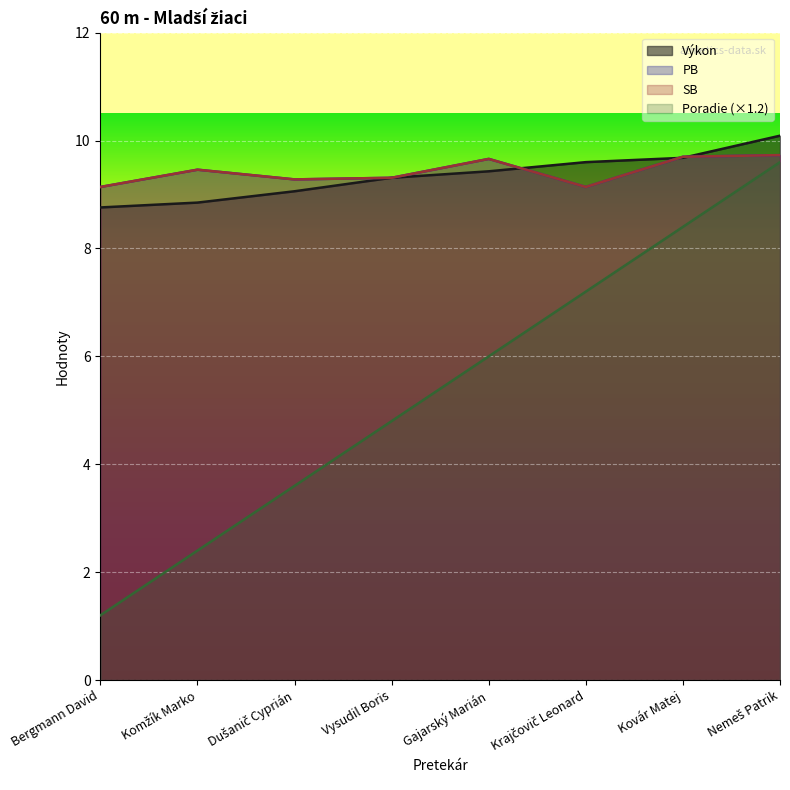

What is the label of the 6th point from the right?

Dušanič Cyprián